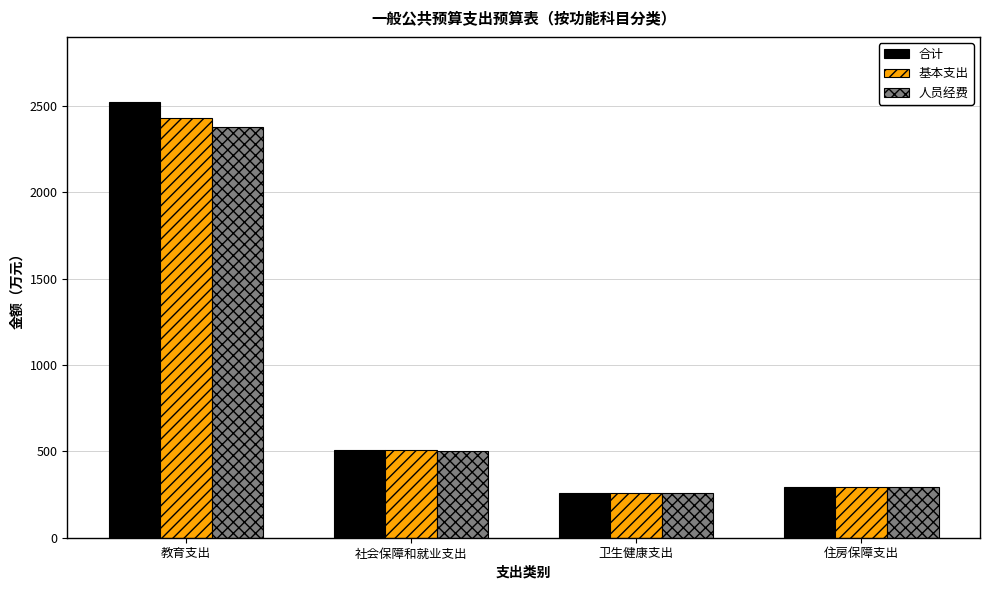

What is the lowest value of the 人员经费 series?

257.8